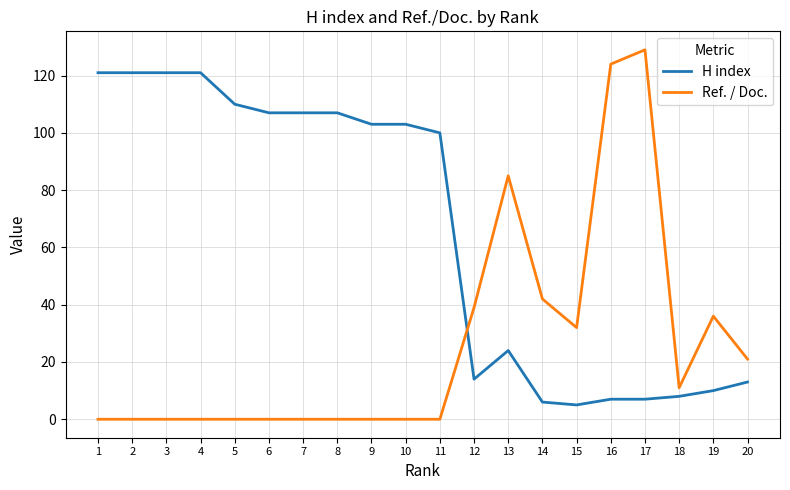

True or false: H index has a value of 213 at 1.

False